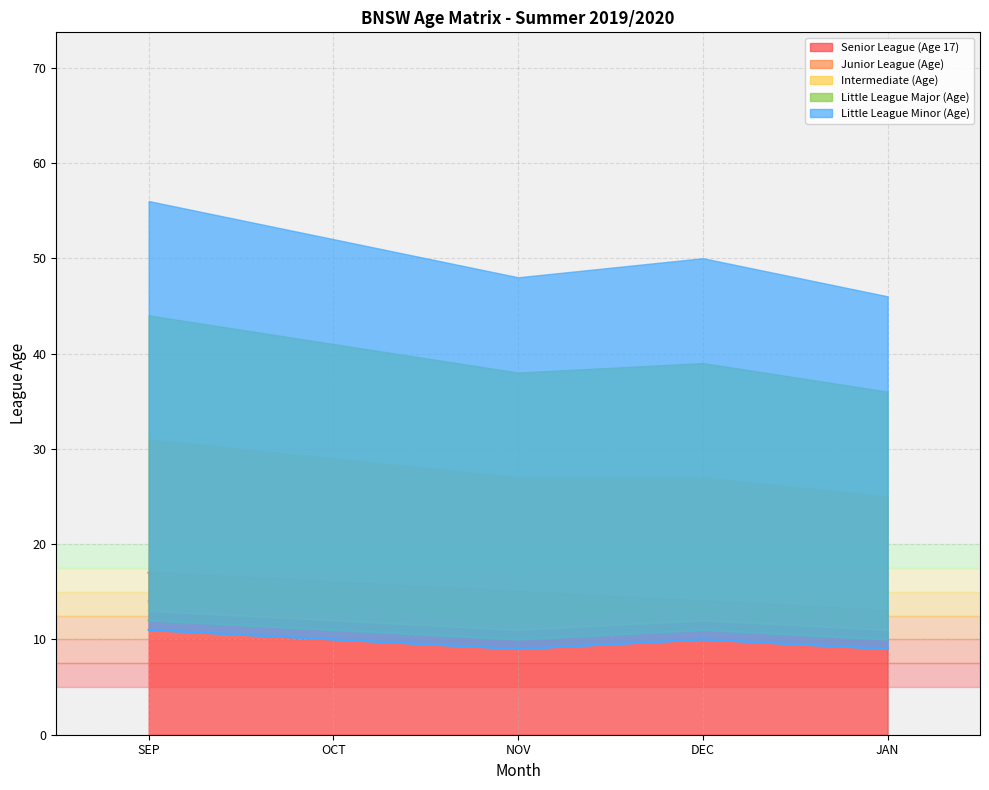

Which series has the widest spread of values?

Senior League (Age 17)